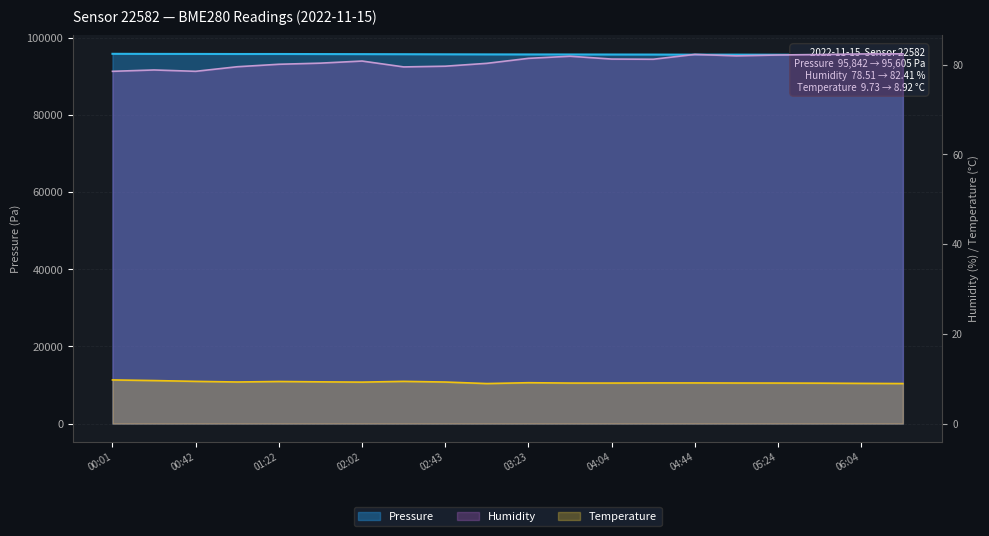

Between 01:02 and 03:23, which series saw the biggest shift?

Pressure